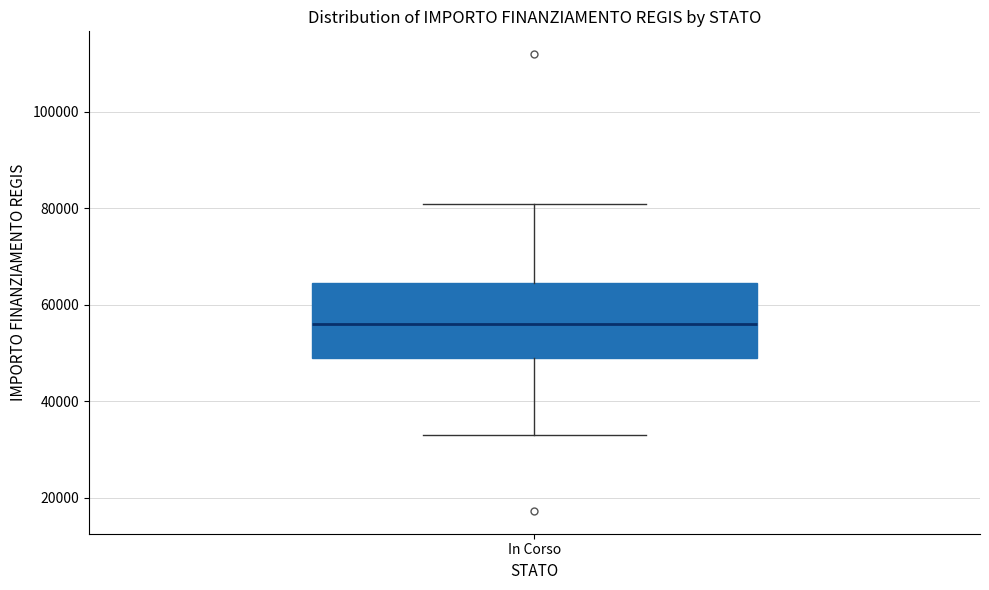

Where does the lower whisker of the box for In Corso end on the y-axis? The values are not printed on the chart, so give them approximately, as read against the axis.

32000